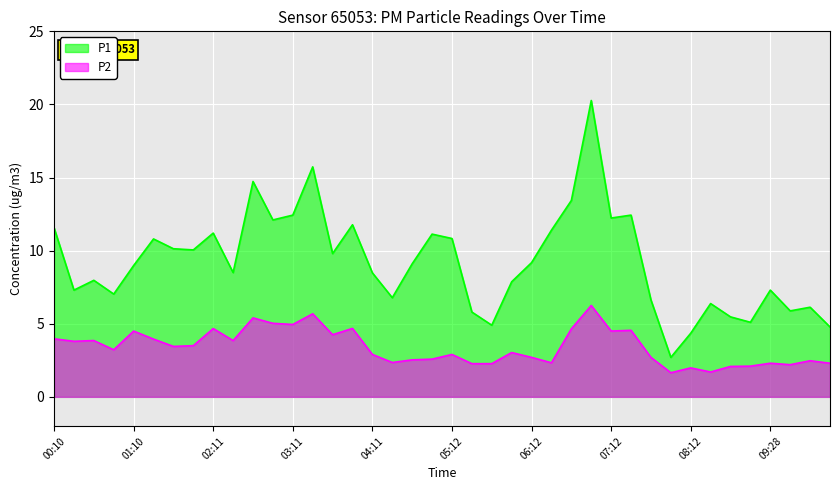

True or false: P1 and P2 intersect in this chart.

False